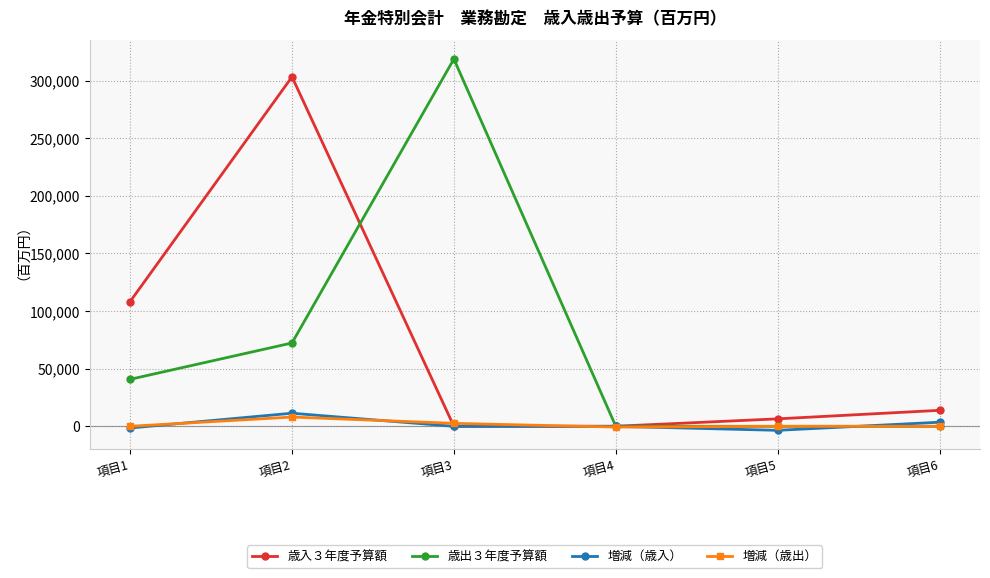

Which label corresponds to the largest value in the chart?

項目3